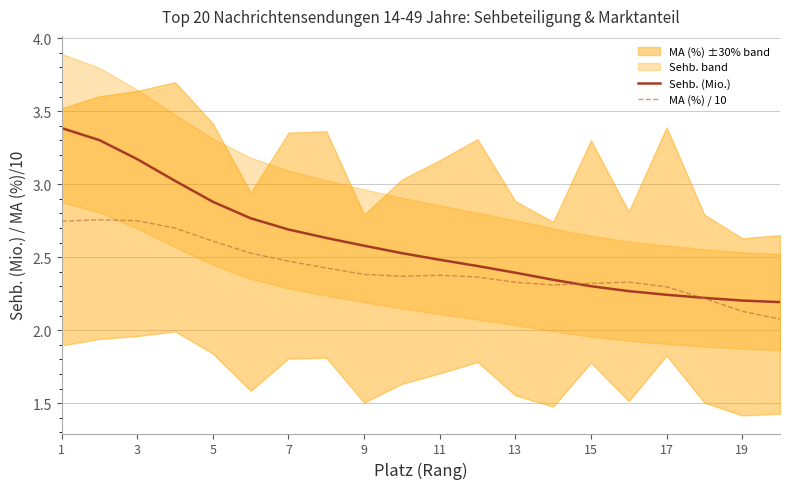

The value of Sehb. (Mio.) at 10 is 0.6. True or false?

False